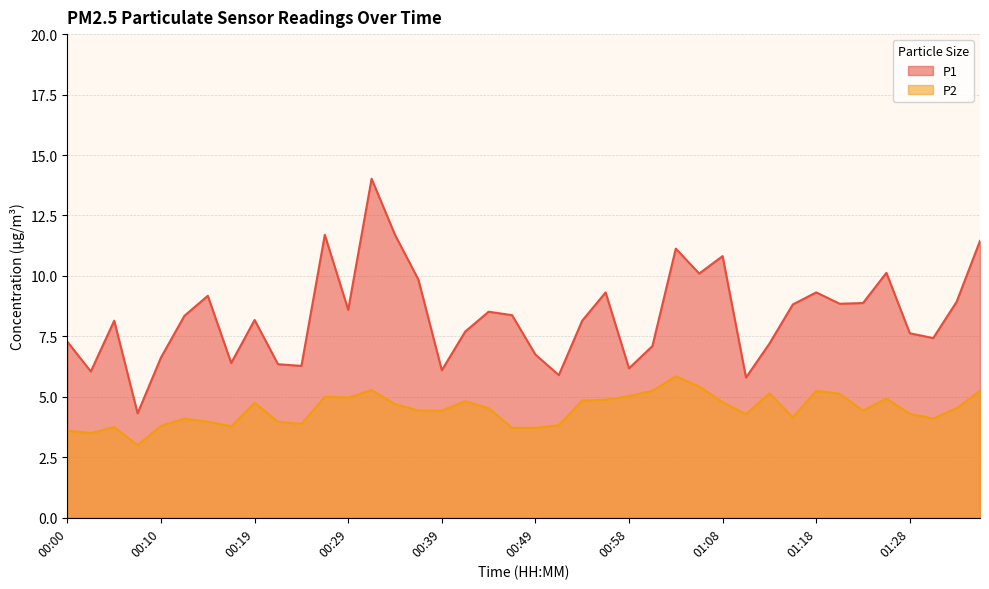

What is the difference between the maximum and minimum values in the P2 series?

2.8